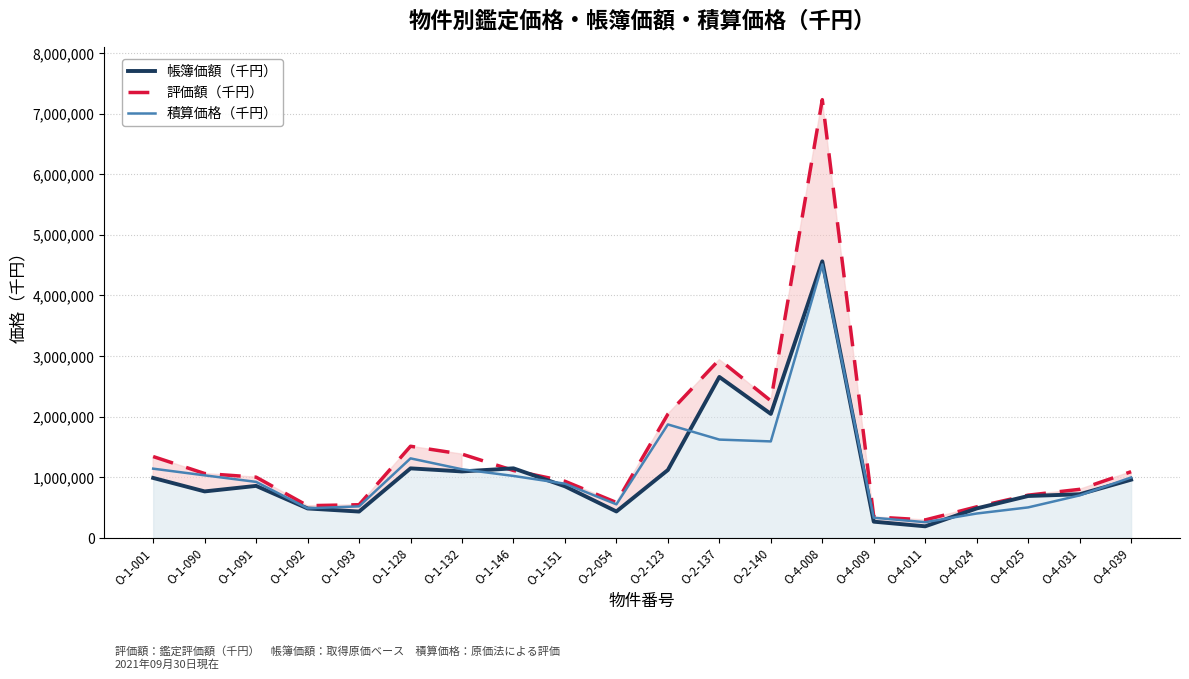

At which label does 評価額（千円） reach its peak?

O-4-008